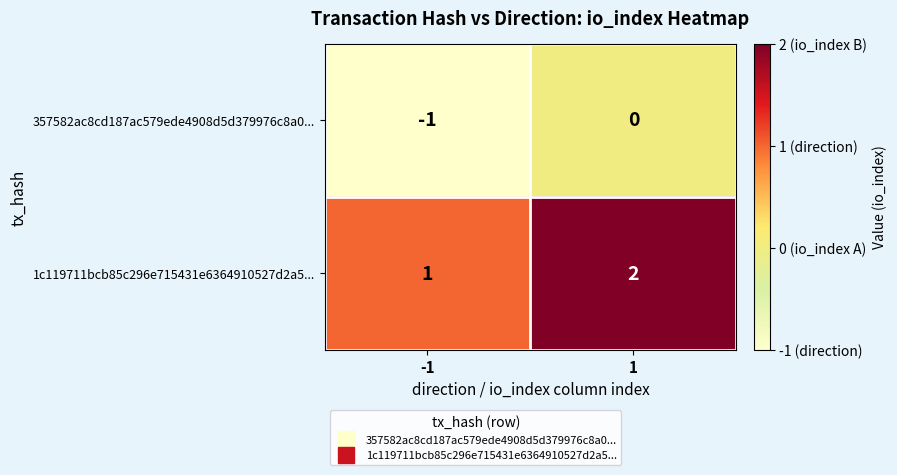

Is the value of 1c119711bcb85c296e715431e6364910527d2a5... at -1 greater than the value of 357582ac8cd187ac579ede4908d5d379976c8a0... at -1?

Yes